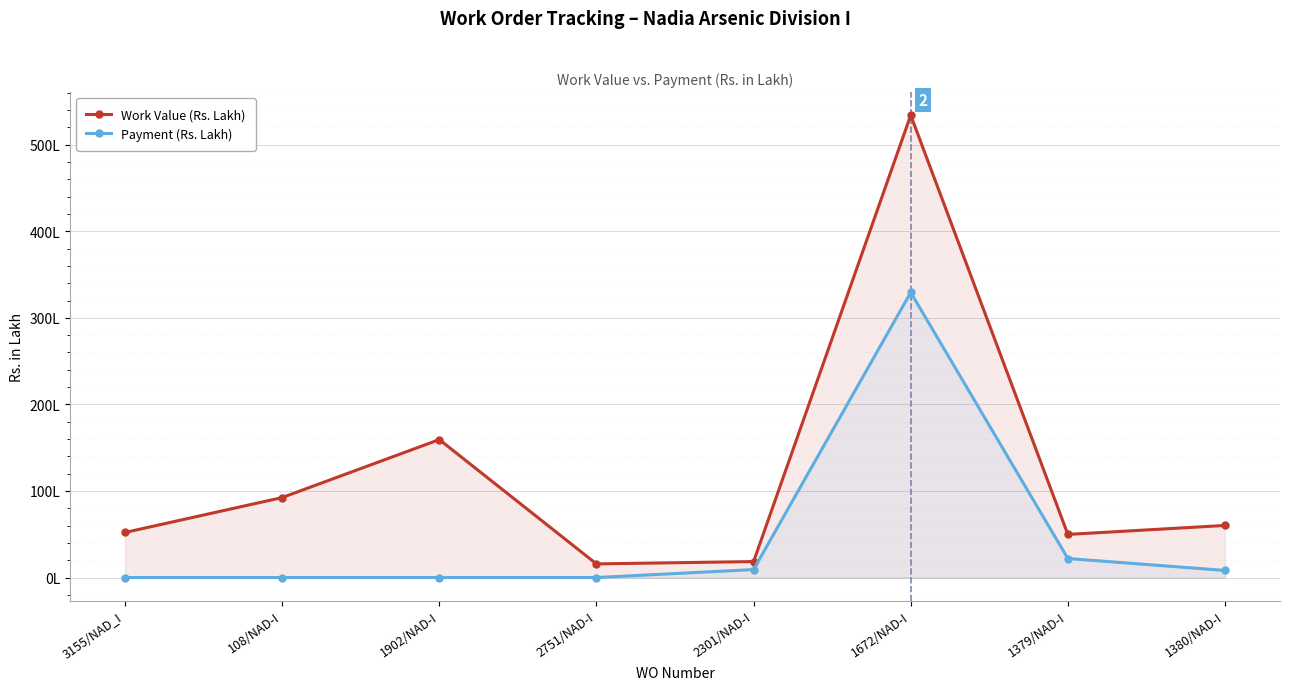

Is the value of Work Value (Rs. Lakh) at 1379/NAD-I greater than the value of Payment (Rs. Lakh) at 2751/NAD-I?

Yes